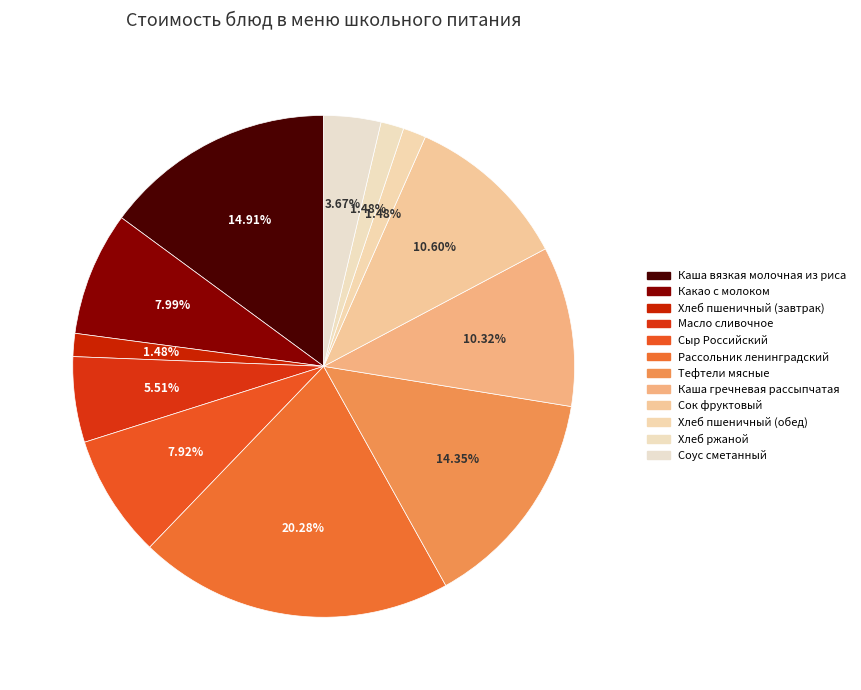

How many slices are in this pie chart?

12